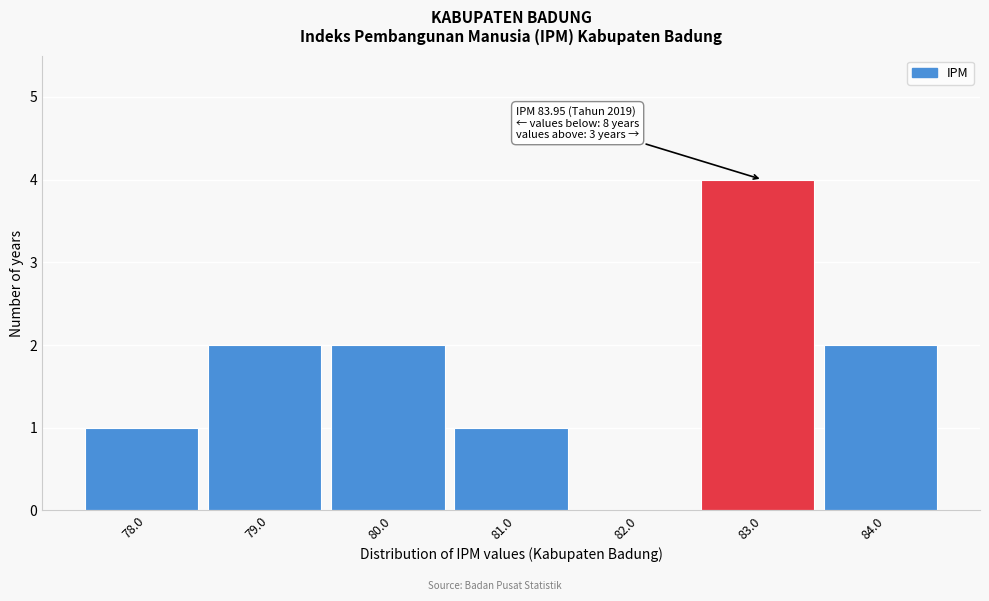

Reading left to right, transcribe all the data shown in this chart.

78.0=1	79.0=2	80.0=2	81.0=1	82.0=0	83.0=4	84.0=2